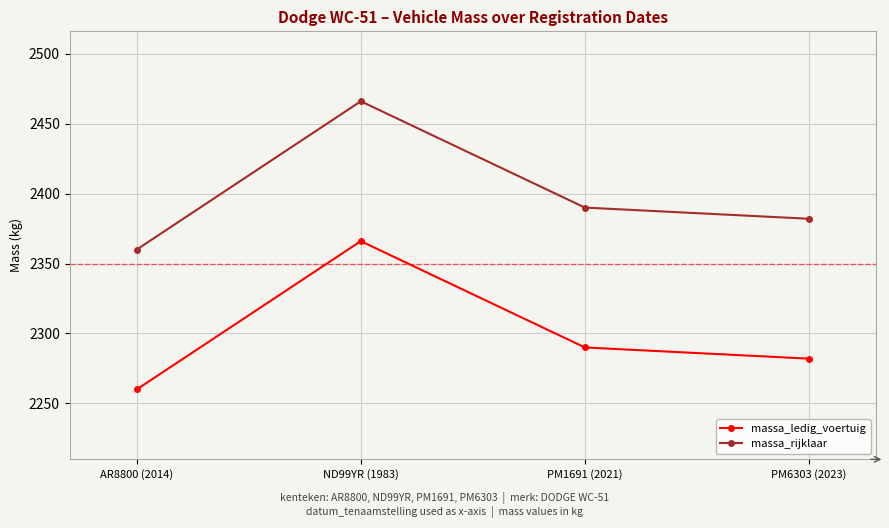

What is the approximate value of massa_ledig_voertuig at PM1691 (2021)?

2290